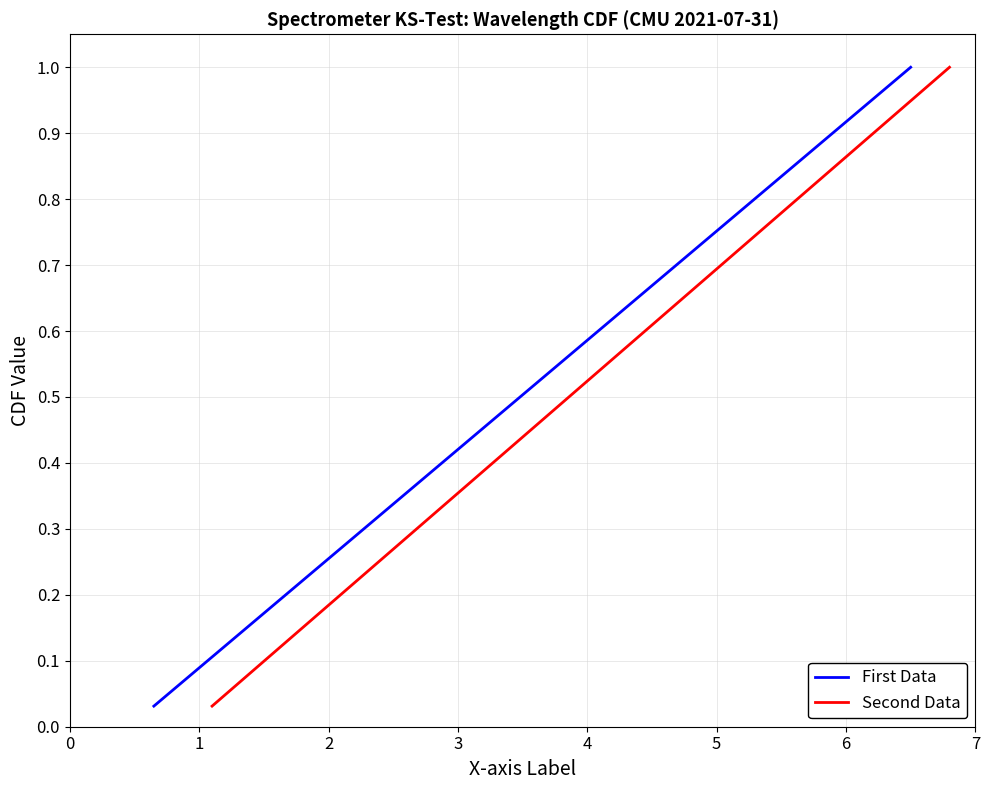

True or false: Second Data has more than 1 points higher than both neighbors.

False